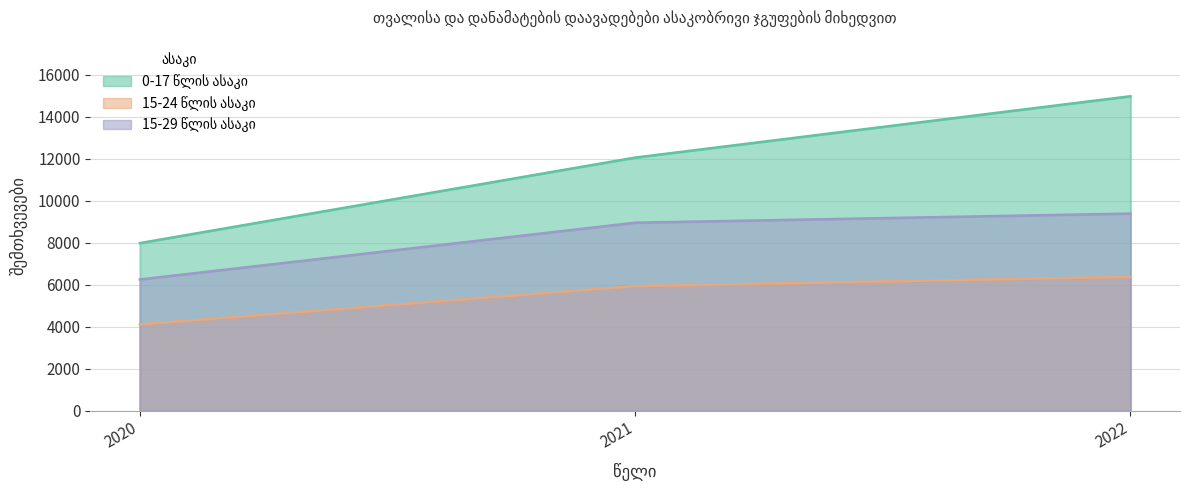

At how many categories does at least one series exceed 9652?

2